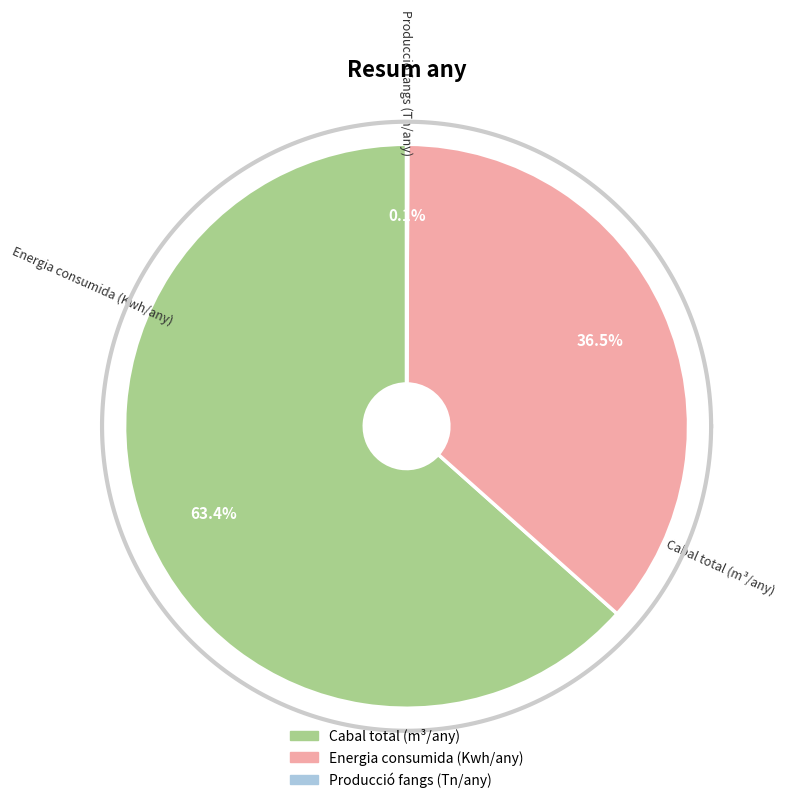

How many segments does this pie chart have?

3